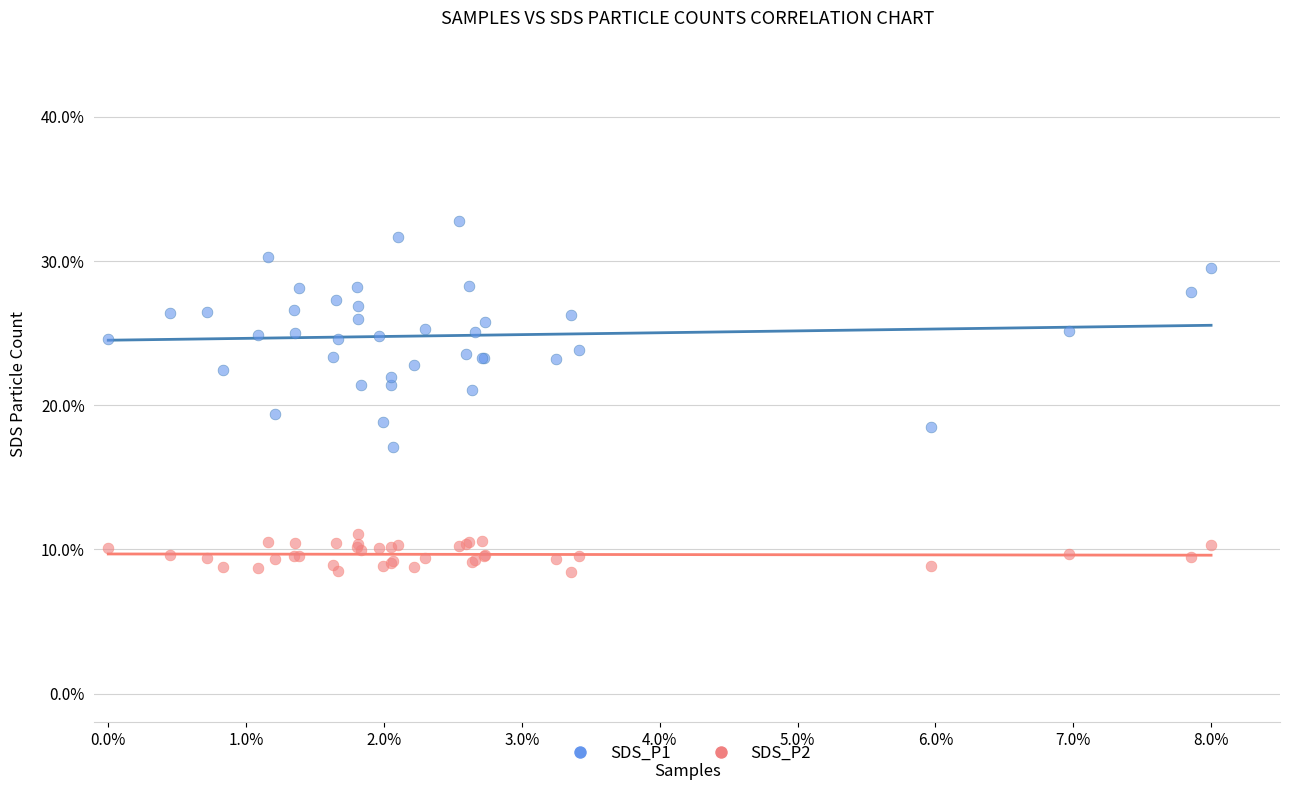

Which series reaches the minimum Y coordinate?

SDS_P2